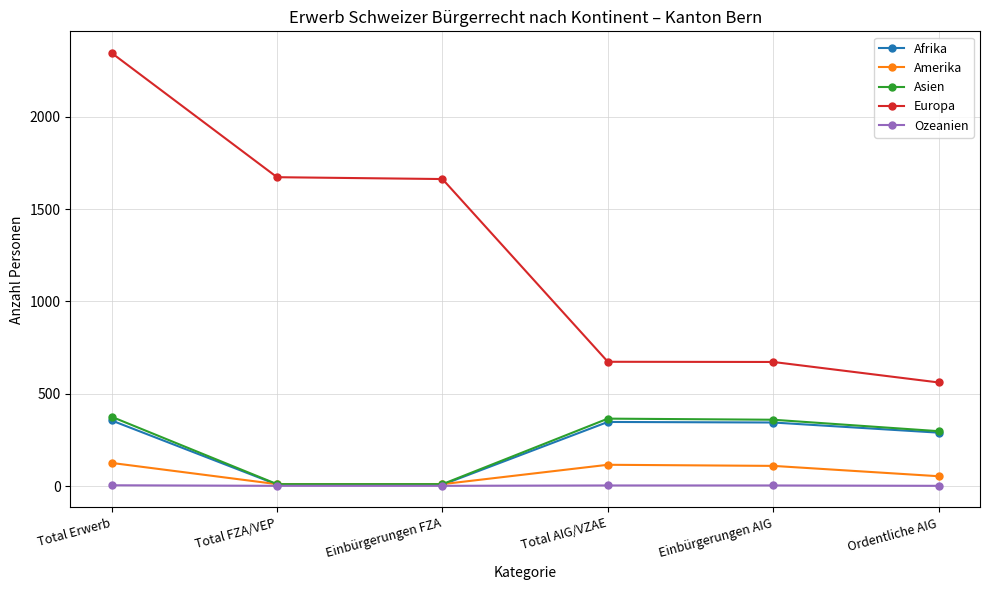

Which series has the largest range (max minus min)?

Europa